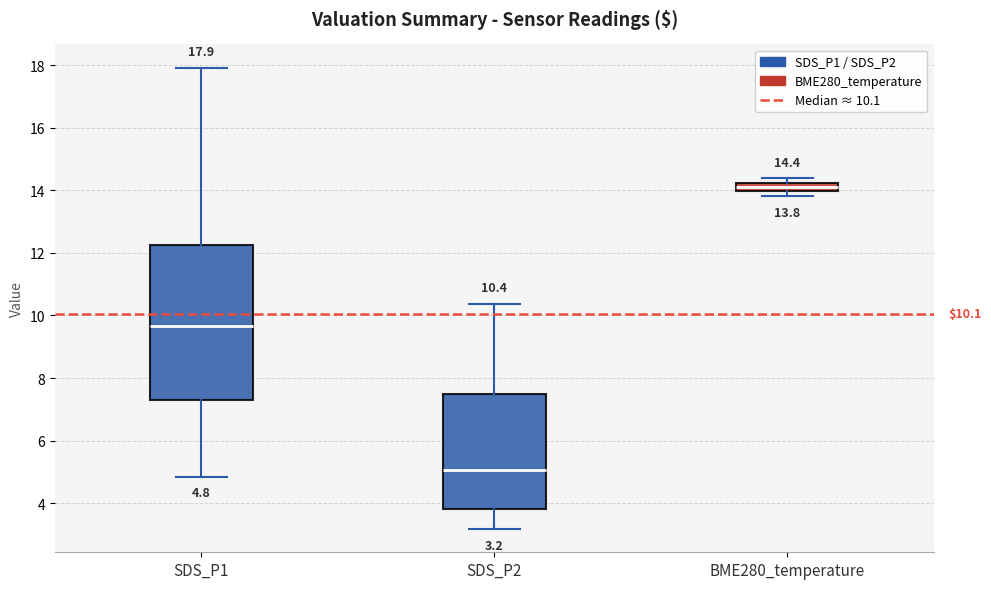

Which box is the tallest, from its lower edge to its upper edge?

SDS_P1